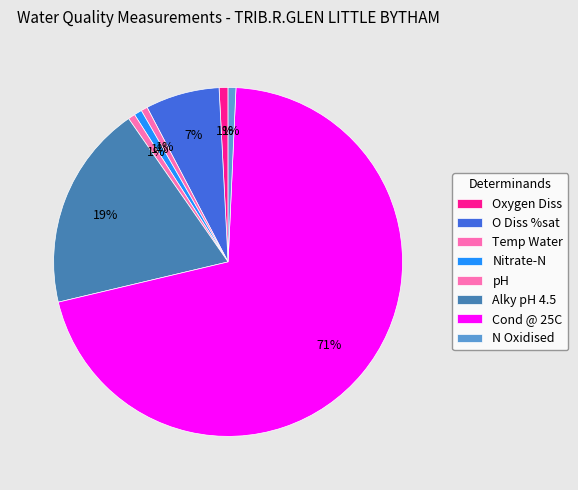

Do Oxygen Diss and Temp Water together represent more than half of the pie?

No